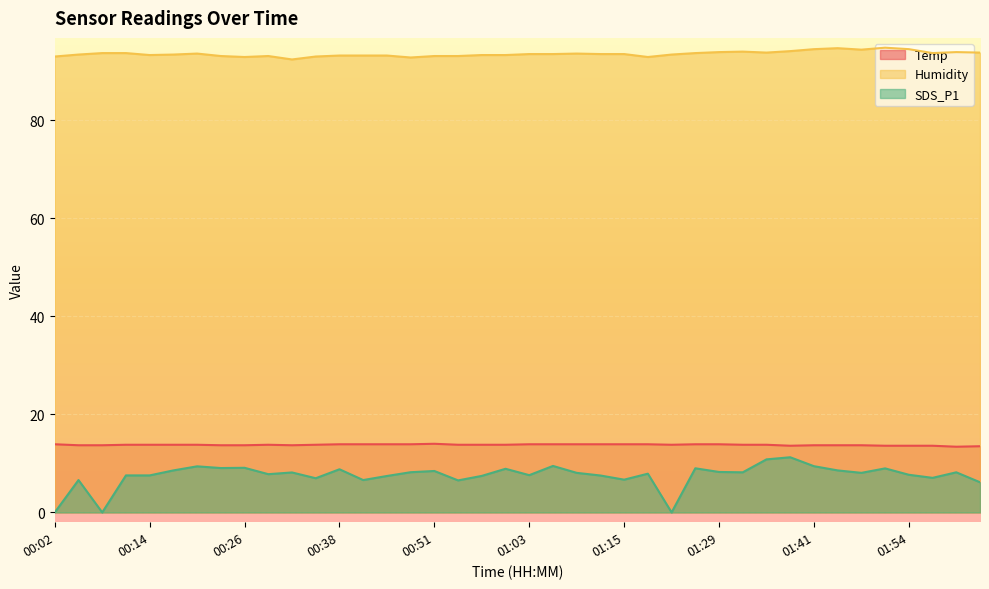

Which series has the largest total across all categories?

Humidity